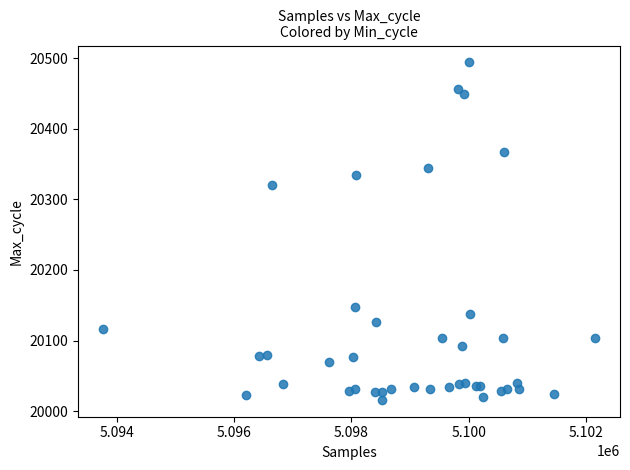

What Y value in the scatter plot is closest to 20255?

20321